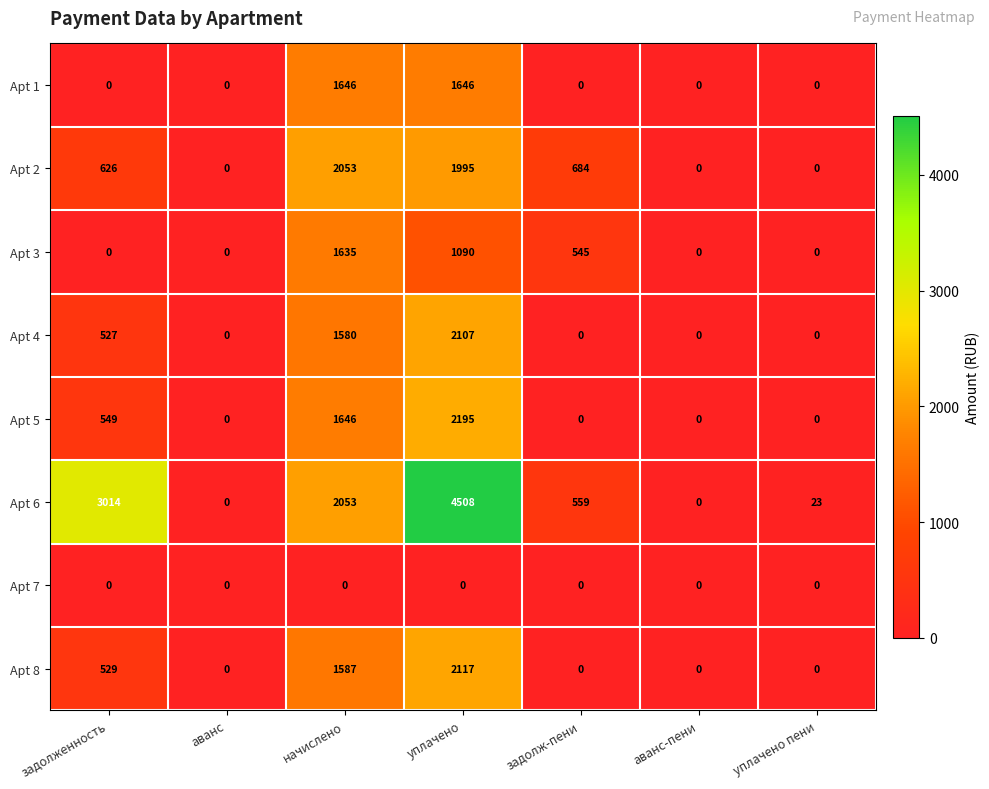

At how many categories does at least one series exceed 3893?

1